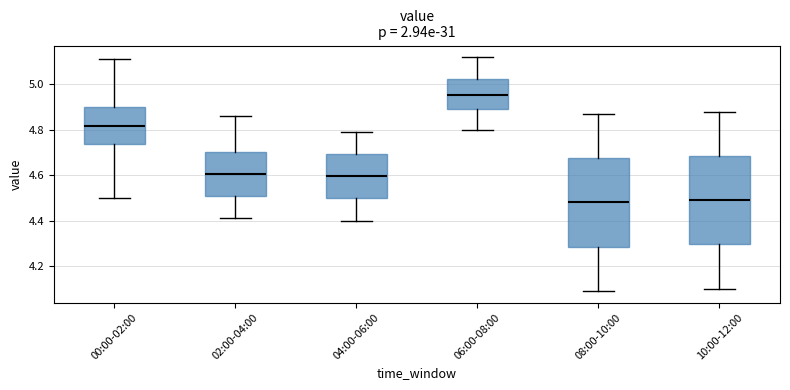

Reading left to right, read every box against the y-axis: the position of its median line, the range the box covers, and the ends of its whiskers. The values are not printed on the chart, so give them approximately, as read against the axis.

00:00-02:00: median 4.82, box 4.74 to 4.90, whiskers 4.50 to 5.12
02:00-04:00: median 4.60, box 4.50 to 4.70, whiskers 4.42 to 4.86
04:00-06:00: median 4.60, box 4.50 to 4.70, whiskers 4.40 to 4.80
06:00-08:00: median 4.96, box 4.90 to 5.02, whiskers 4.80 to 5.12
08:00-10:00: median 4.48, box 4.28 to 4.68, whiskers 4.10 to 4.88
10:00-12:00: median 4.50, box 4.30 to 4.68, whiskers 4.10 to 4.88